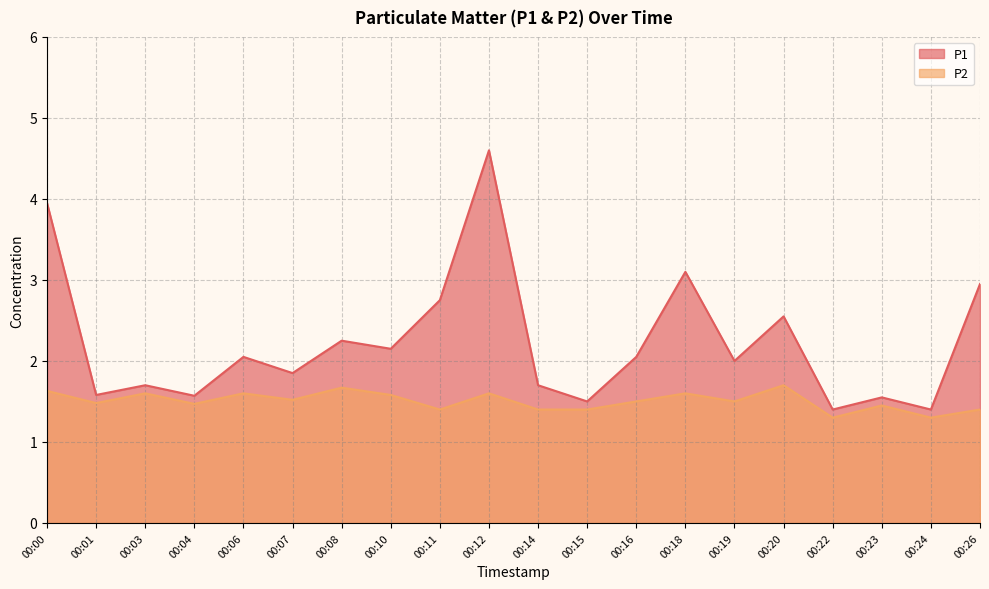

Is it true that P1 equals 0.7 at 00:22?

False